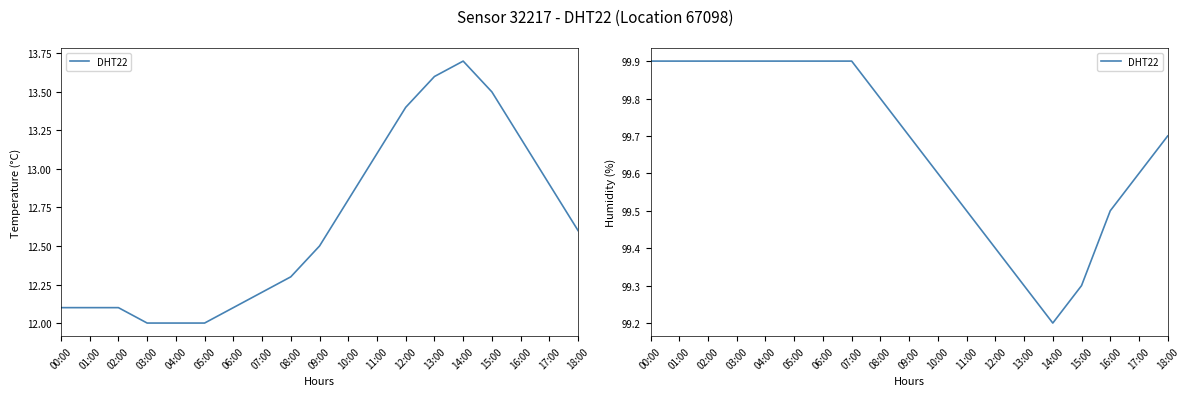

List the labels in order of value, largest first.

00:00, 01:00, 02:00, 03:00, 04:00, 05:00, 06:00, 07:00, 08:00, 09:00, 18:00, 10:00, 17:00, 11:00, 16:00, 12:00, 13:00, 15:00, 14:00